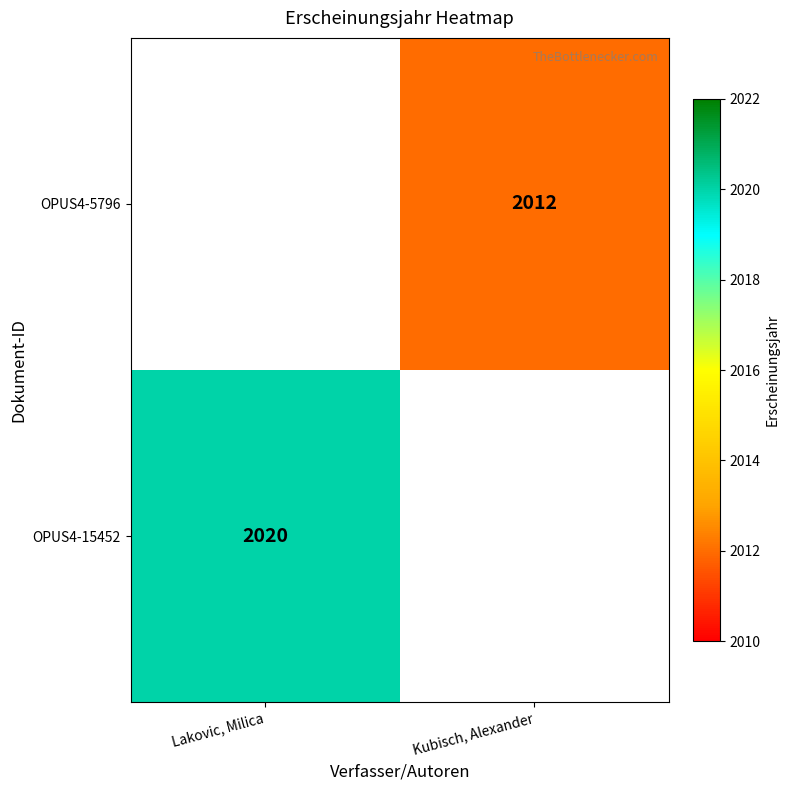

True or false: OPUS4-5796 has a value of 2012 at Kubisch, Alexander.

True